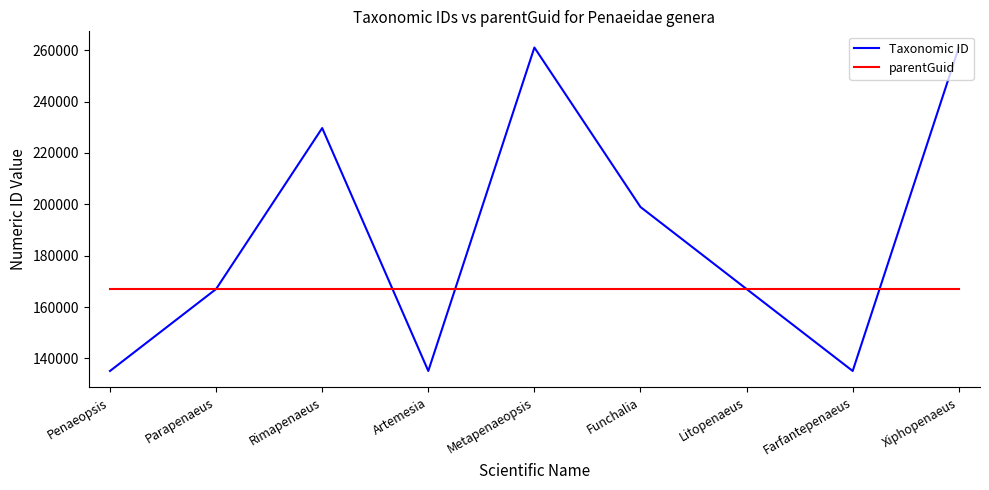

In Taxonomic ID, how many points are higher than both neighbors (excluding endpoints)?

2